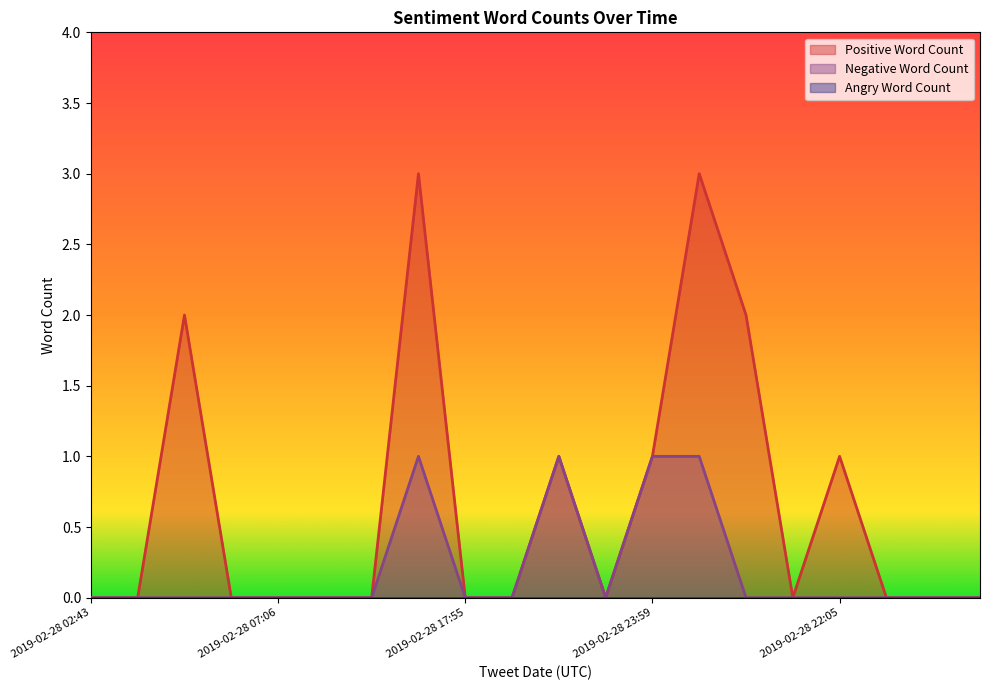

Which series has the largest range (max minus min)?

Positive Word Count